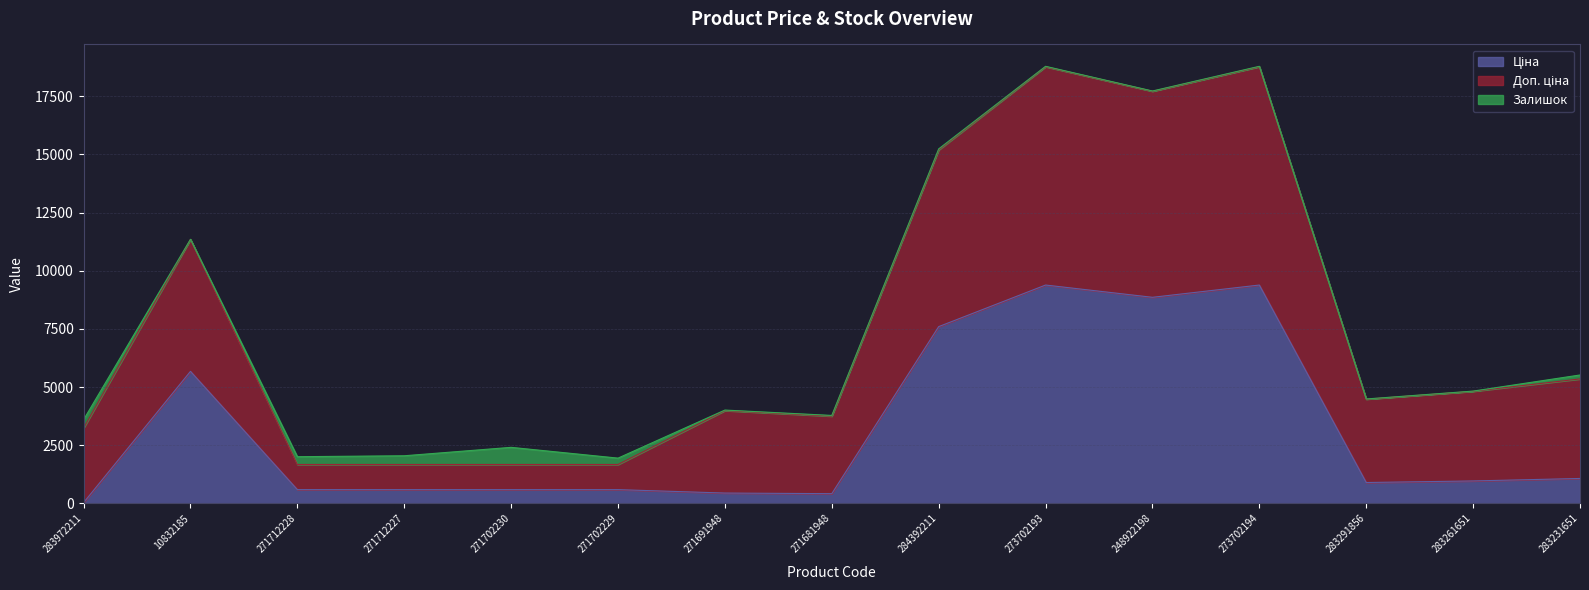

Which series has the widest spread of values?

Доп. ціна